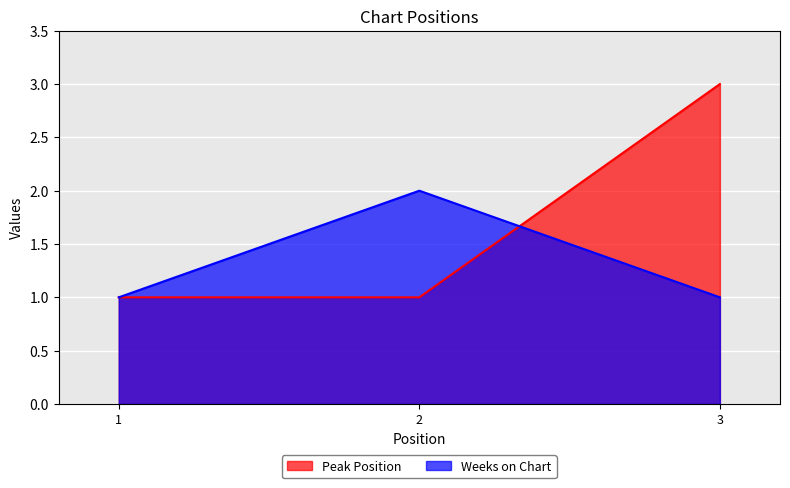

How many data points in Peak Position are above 1?

1